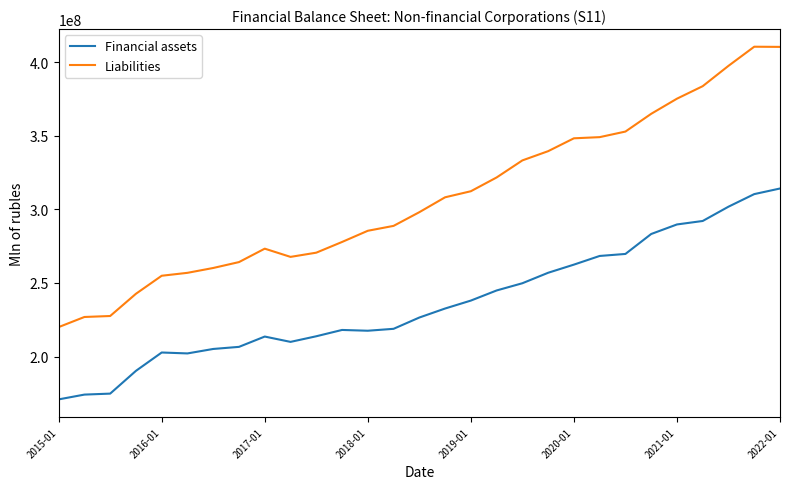

What is the highest value of the Liabilities series?

410459264